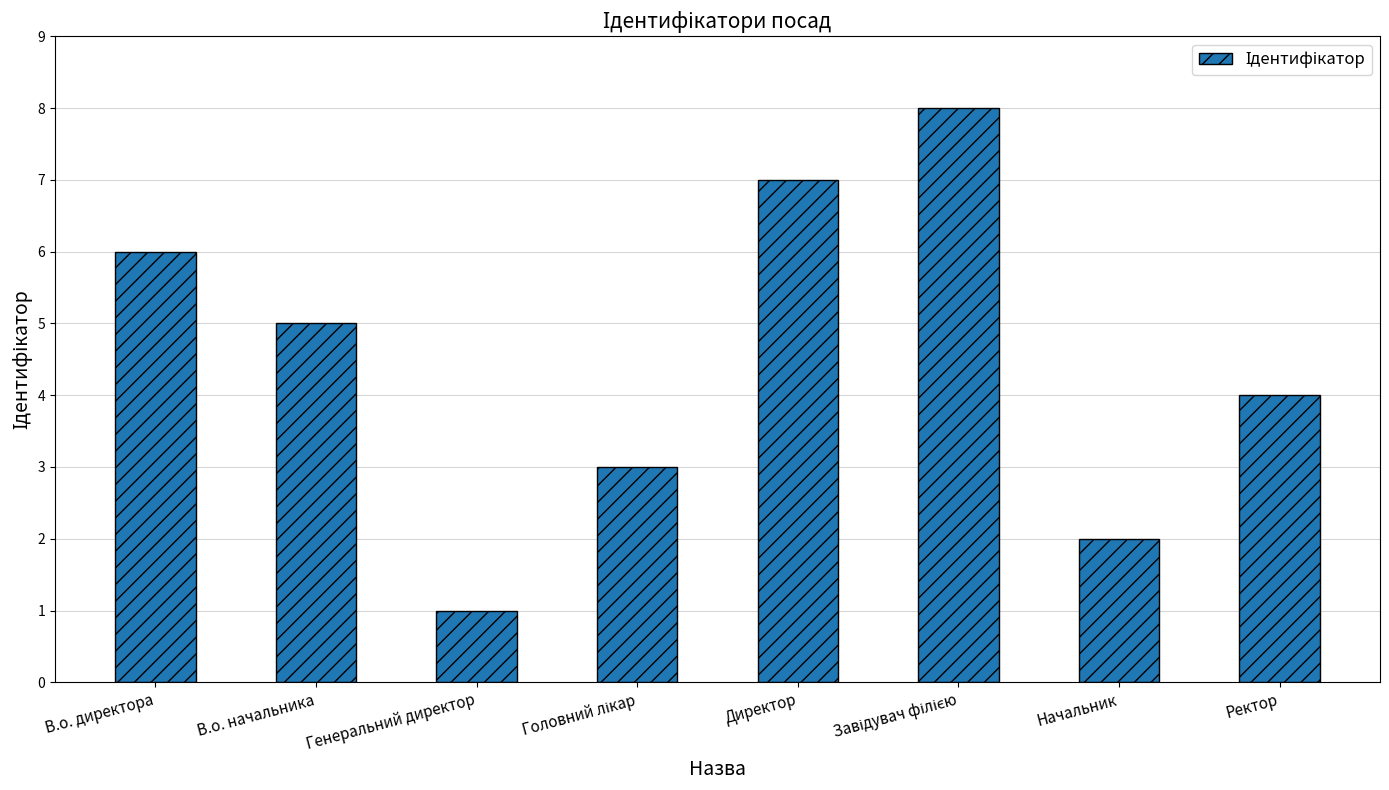

What is the difference between the maximum and minimum values?

7